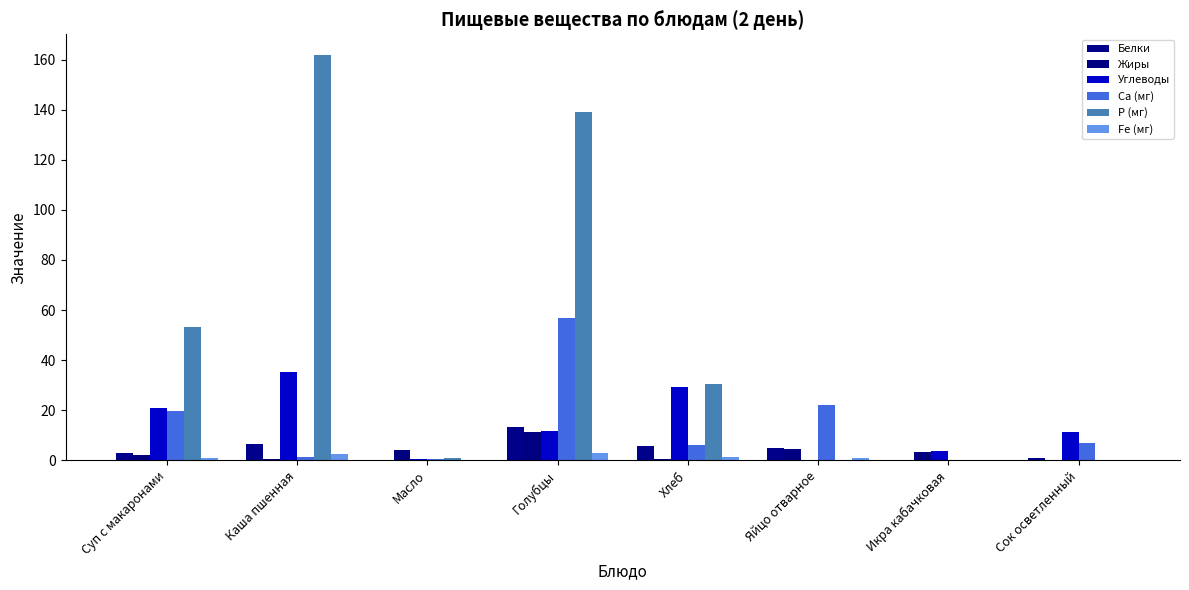

Reading left to right, list all the values displayed in this chart.

Белки: Суп с макаронами=2.9	Каша пшенная=6.6	Масло=0.1	Голубцы=13.5	Хлеб=5.8	Яйцо отварное=5.1	Икра кабачковая=0.0	Сок осветленный=1.0
Жиры: Суп с макаронами=2.3	Каша пшенная=0.4	Масло=4.0	Голубцы=11.3	Хлеб=0.7	Яйцо отварное=4.6	Икра кабачковая=3.5	Сок осветленный=0.0
Углеводы: Суп с макаронами=21.0	Каша пшенная=35.3	Масло=0.8	Голубцы=11.6	Хлеб=29.2	Яйцо отварное=0.3	Икра кабачковая=3.9	Сок осветленный=11.2
Са (мг): Суп с макаронами=19.7	Каша пшенная=1.2	Масло=0.5	Голубцы=57.0	Хлеб=6.3	Яйцо отварное=22.0	Икра кабачковая=0.0	Сок осветленный=7.0
Р (мг): Суп с макаронами=53.3	Каша пшенная=162.0	Масло=1.0	Голубцы=139.0	Хлеб=30.5	Яйцо отварное=0.0	Икра кабачковая=0.0	Сок осветленный=0.0
Fe (мг): Суп с макаронами=0.9	Каша пшенная=2.4	Масло=0.0	Голубцы=3.0	Хлеб=1.4	Яйцо отварное=1.0	Икра кабачковая=0.0	Сок осветленный=0.0